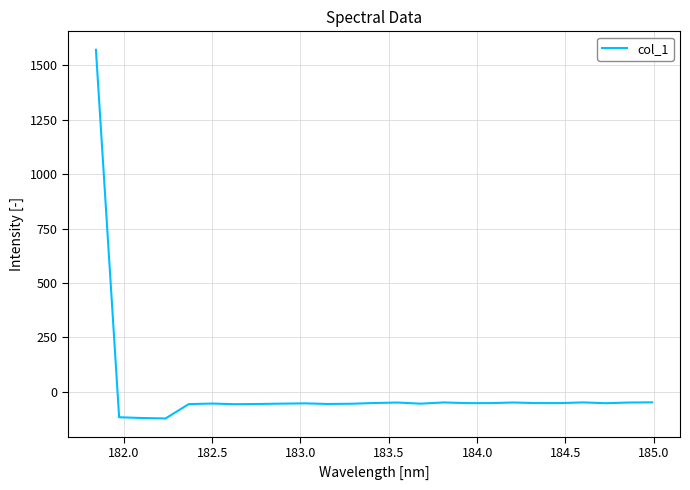

How many distinct data groups are displayed?

1